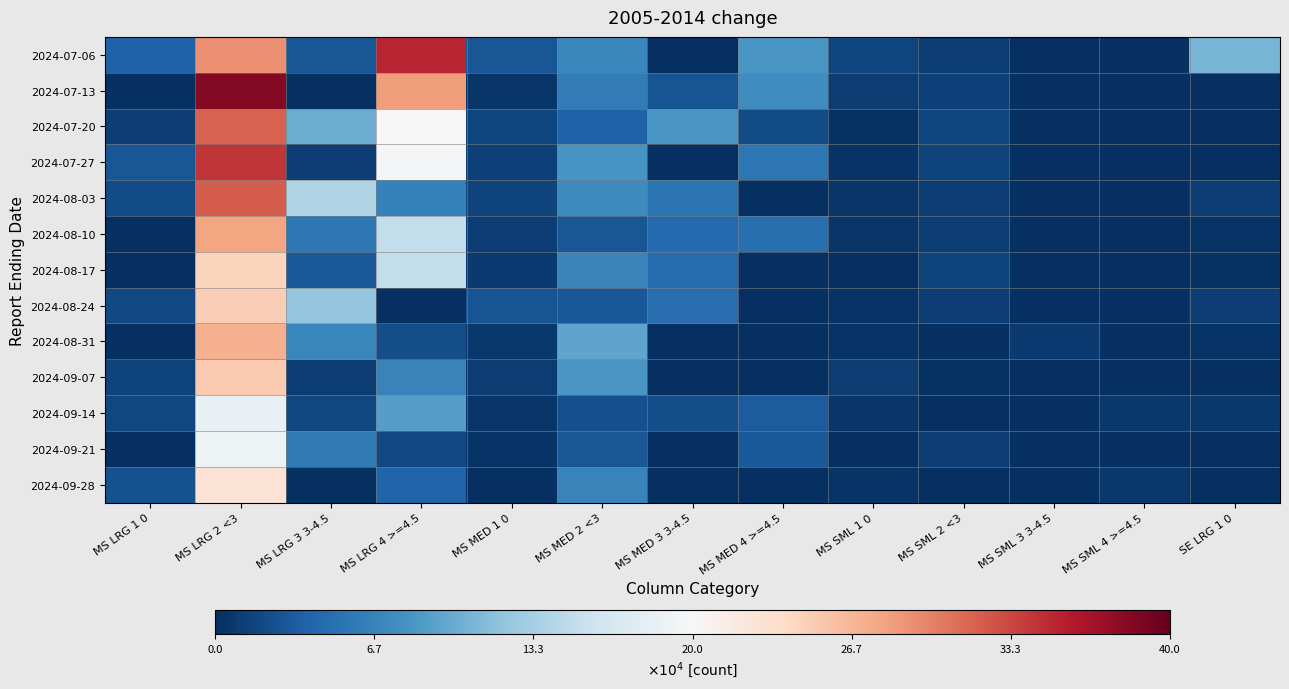

At how many categories does at least one series exceed 87446?

5